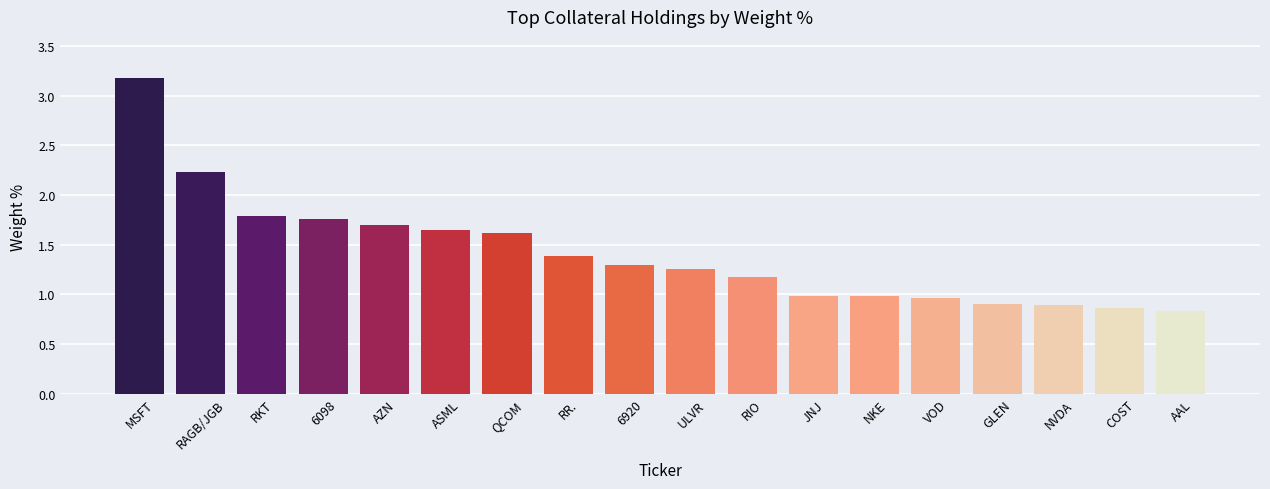

What is the sum of the values at 6098 and ULVR?

3.0